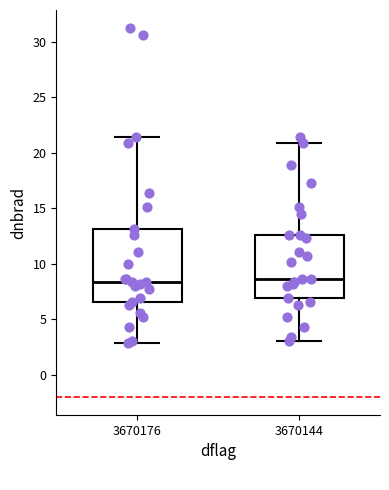

Reading left to right, transcribe this box plot: for each box, give where its median line is, the range the box spans, and where its two whiskers end, as read against the y-axis. The values are not printed on the chart, so give them approximately, as read against the axis.

3670176: median 8.5, box 6.5 to 13.0, whiskers 3.0 to 21.5
3670144: median 8.5, box 7.0 to 12.5, whiskers 3.0 to 21.0